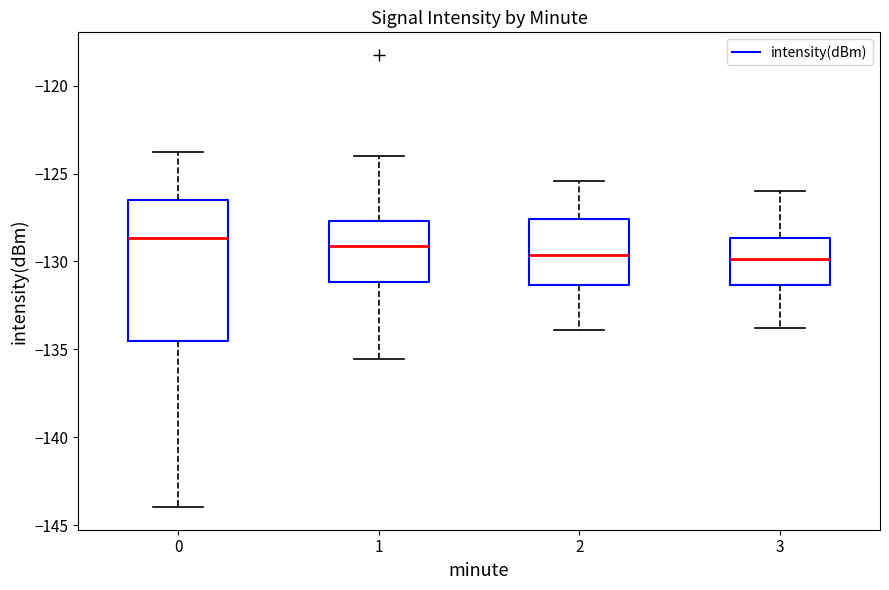

Reading left to right, transcribe this box plot: for each box, give where its median line is, the range the box spans, and where its two whiskers end, as read against the y-axis. The values are not printed on the chart, so give them approximately, as read against the axis.

0: median -128.5, box -134.5 to -126.5, whiskers -144.0 to -124.0
1: median -129.0, box -131.0 to -127.5, whiskers -135.5 to -124.0
2: median -129.5, box -131.5 to -127.5, whiskers -134.0 to -125.5
3: median -130.0, box -131.5 to -128.5, whiskers -134.0 to -126.0